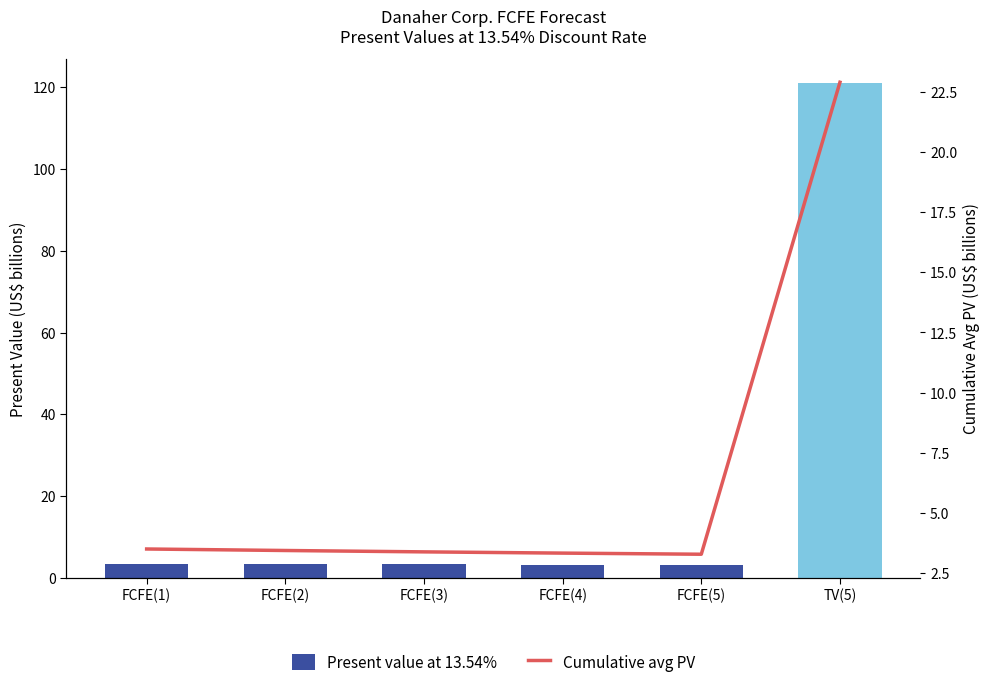

What is the value of the Present value at 13.54% bar at the 5th from the left?

3.1